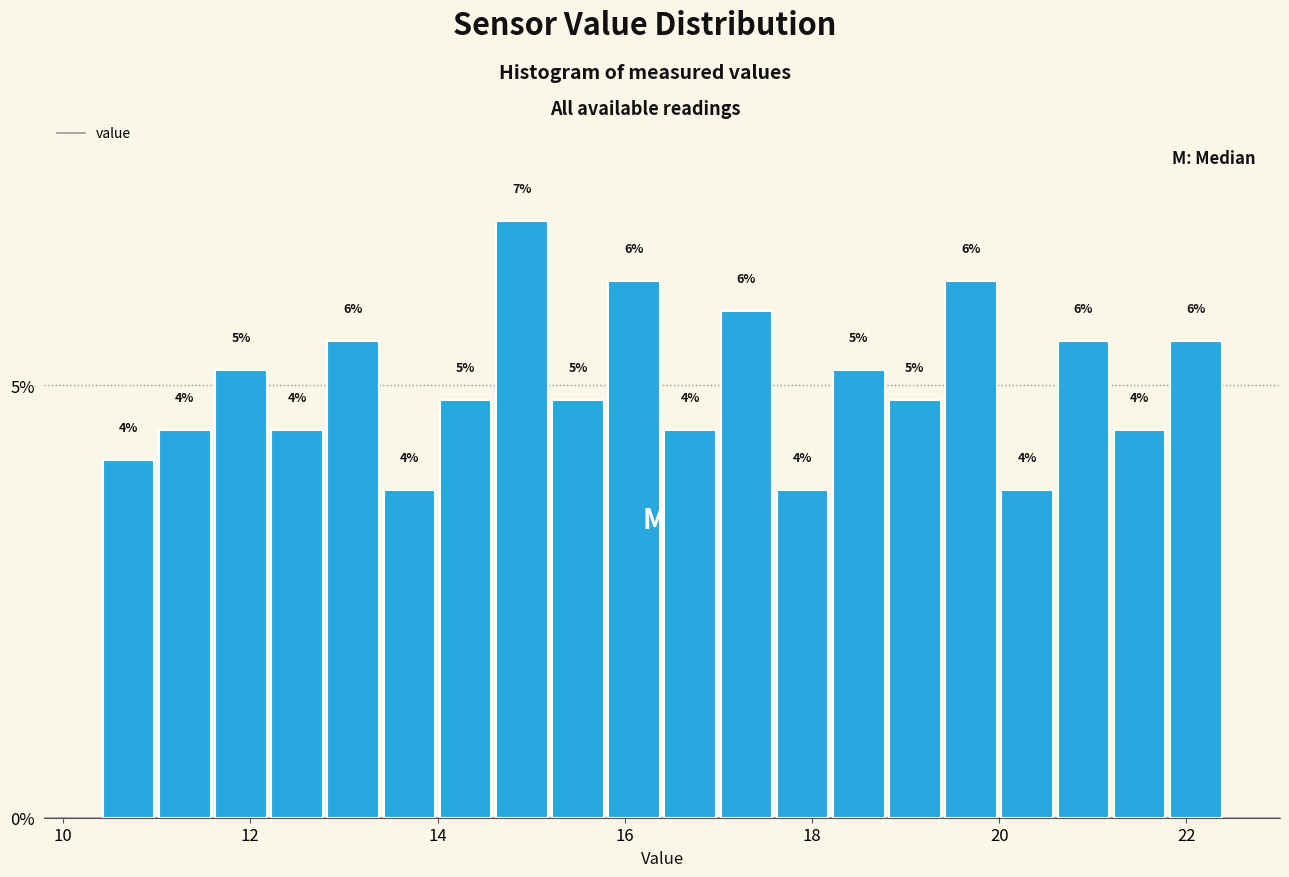

Around what value on the x-axis is the tallest bar? Give the approximate position of its centre, as read against the axis.

15.0